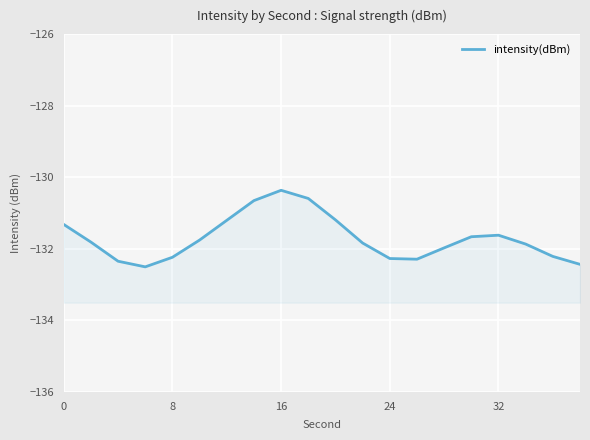

What is the maximum value shown in the chart?

-130.4